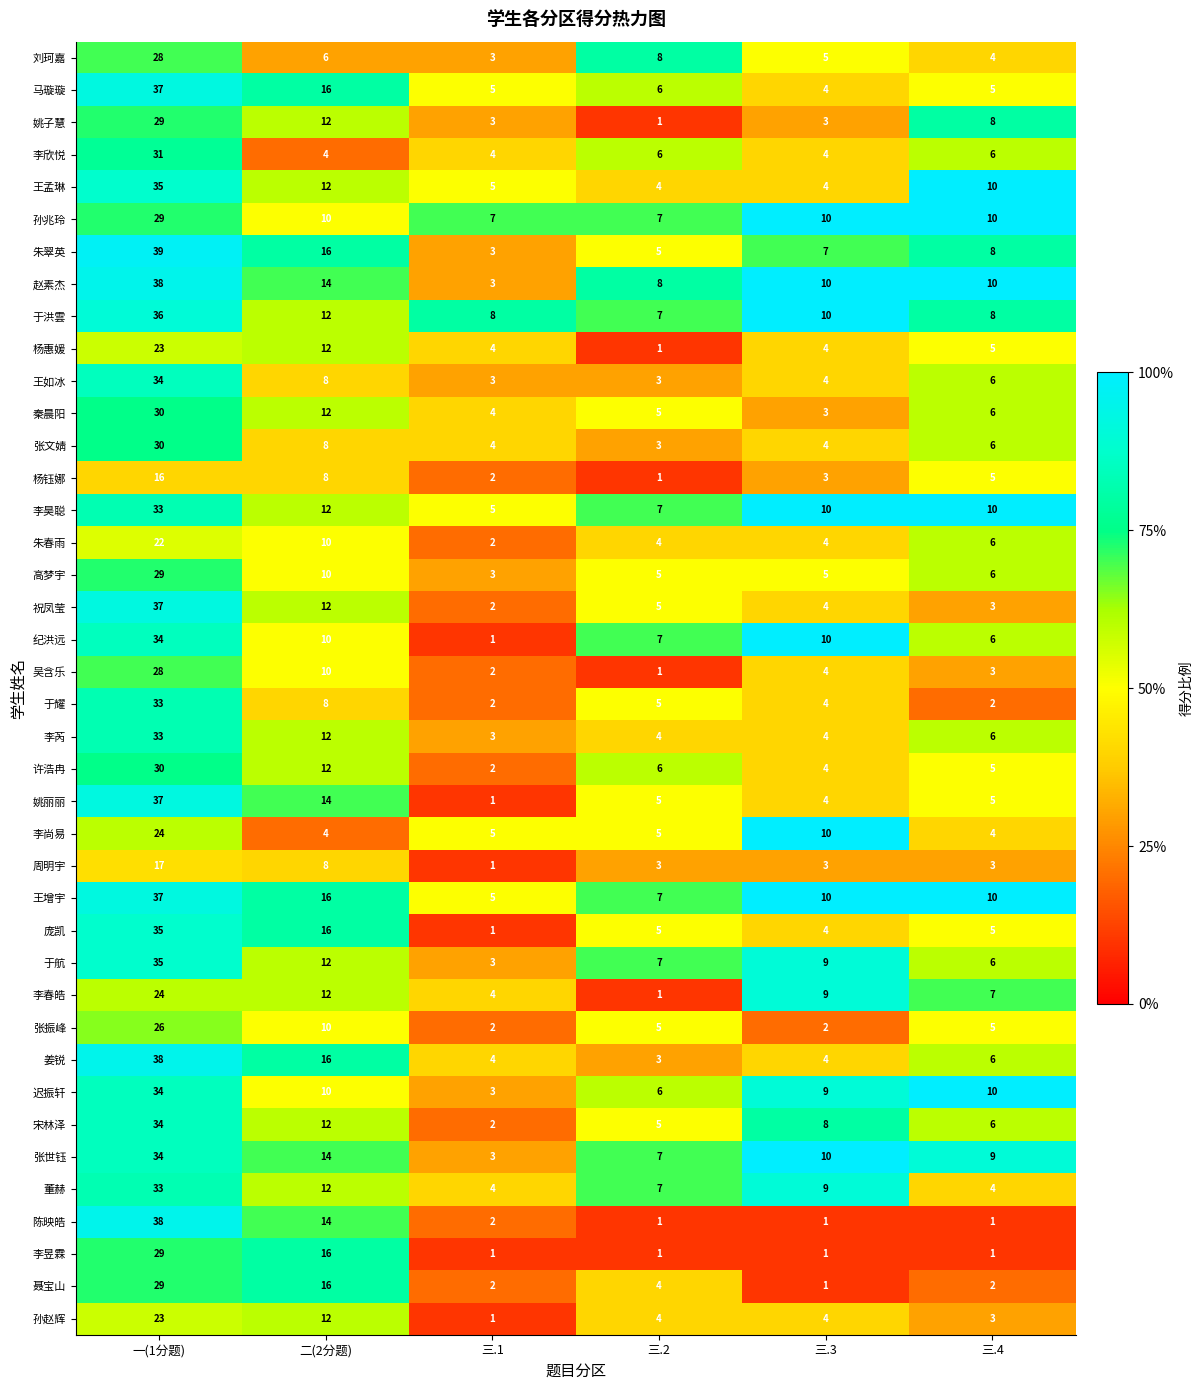

What is the spread (max minus min) of values at 三.3?

9